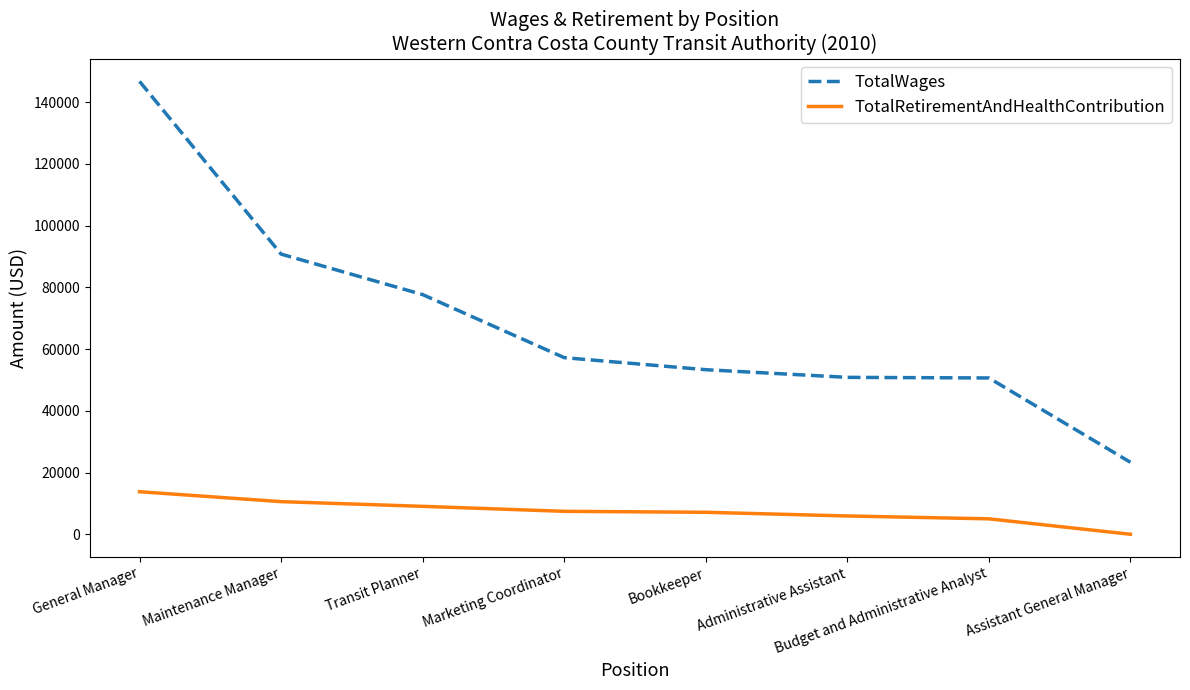

How many lines are shown in the chart?

2